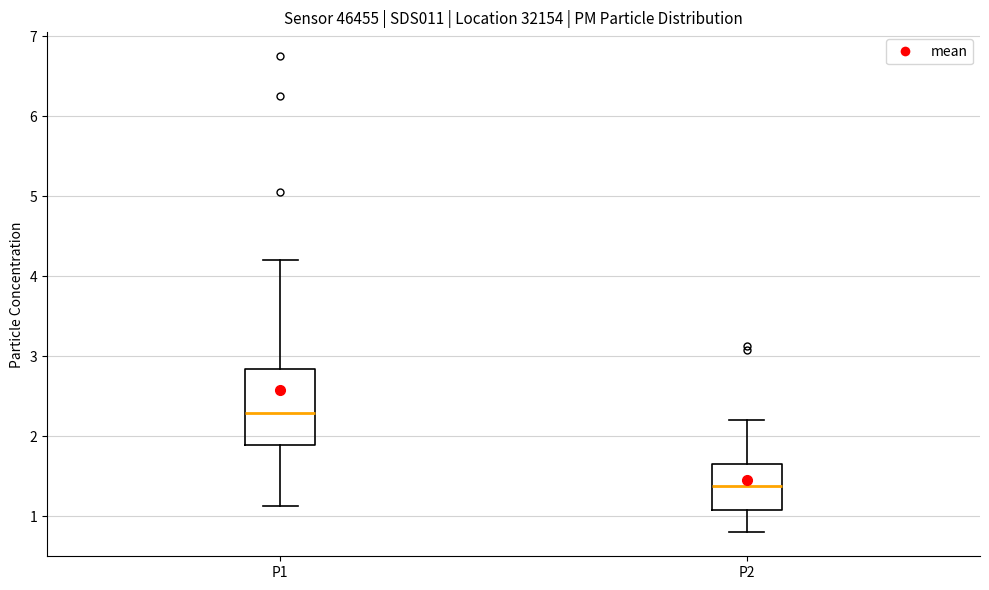

Comparing the boxes themselves (not the whiskers), which one is the tallest?

P1